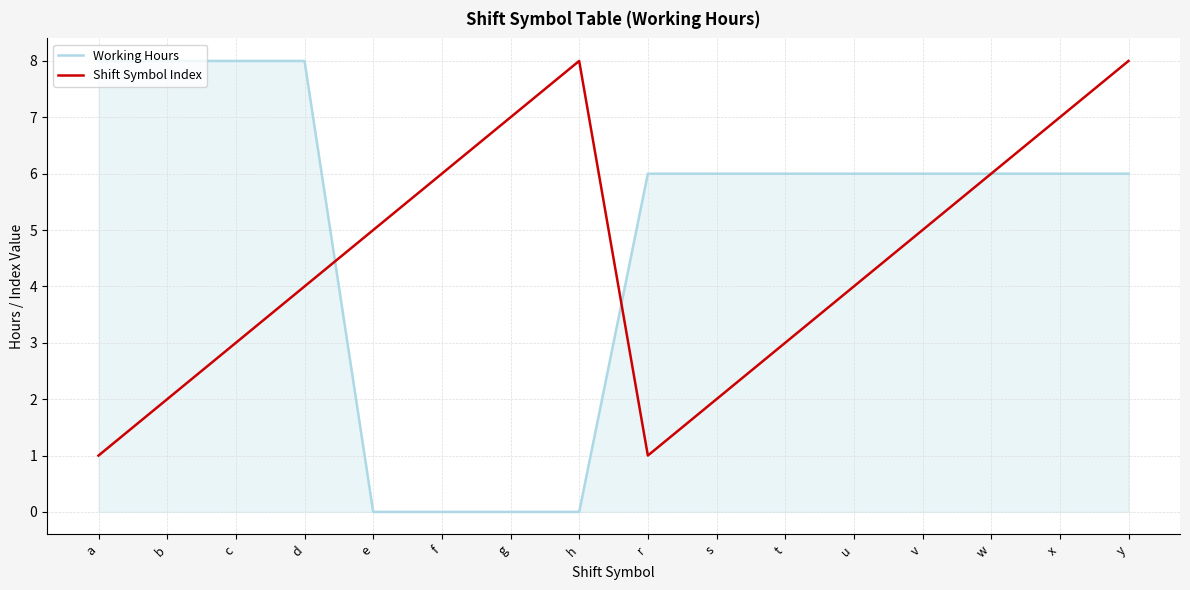

At a, list the series in order from smallest to largest.

Shift Symbol Index, Working Hours